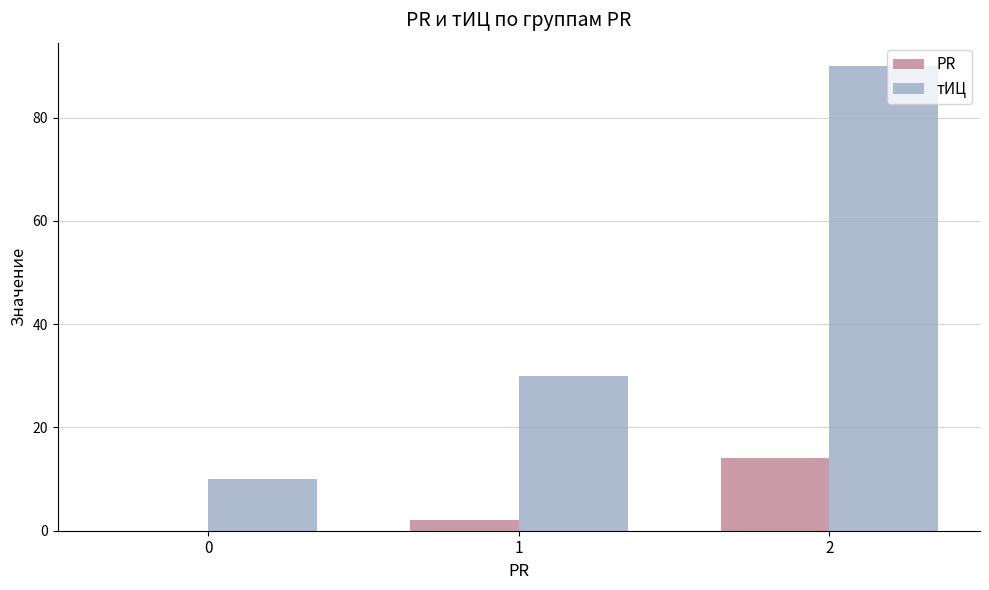

How many groups of bars are there?

3